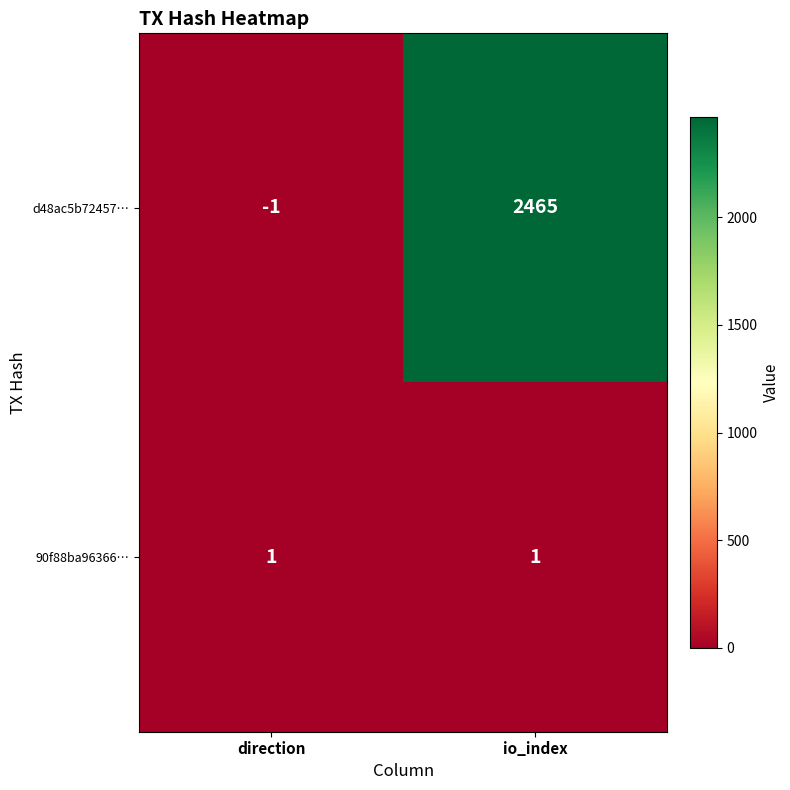

What is the difference between the d48ac5b72457… values at direction and io_index?

2466